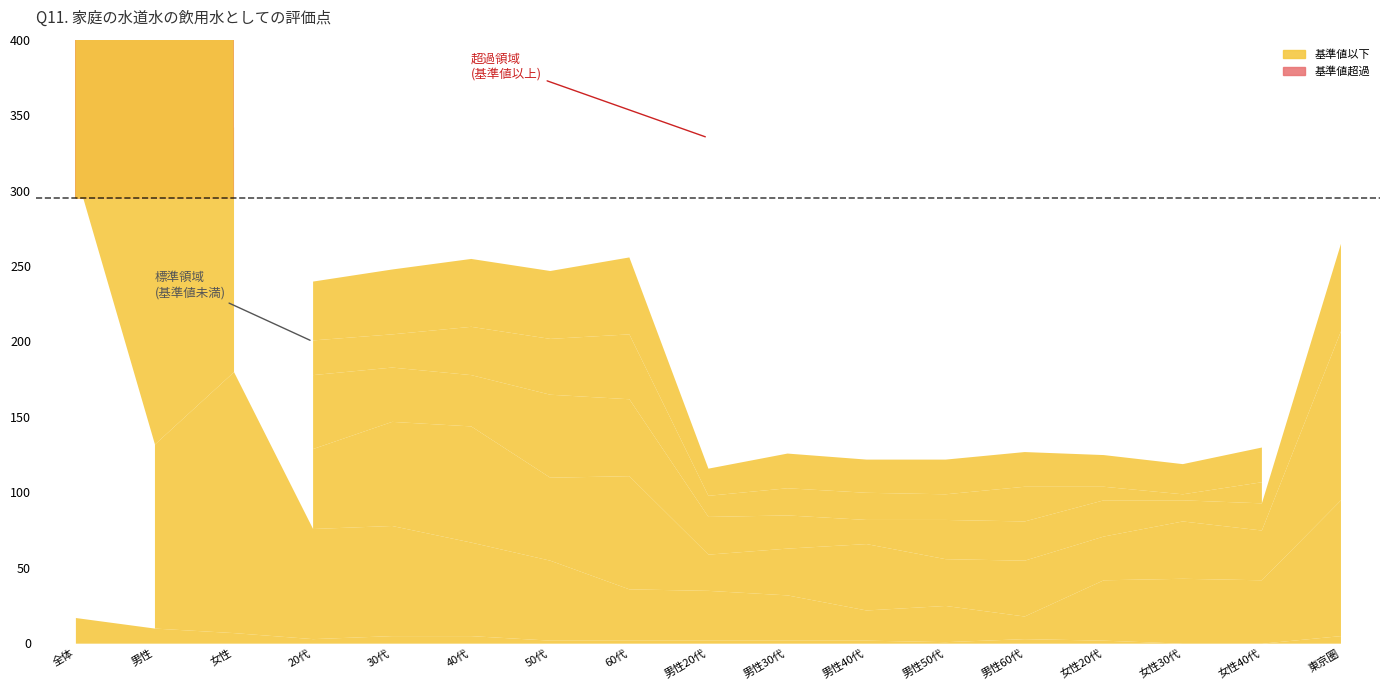

What is the label of the 9th bar from the left?

男性20代